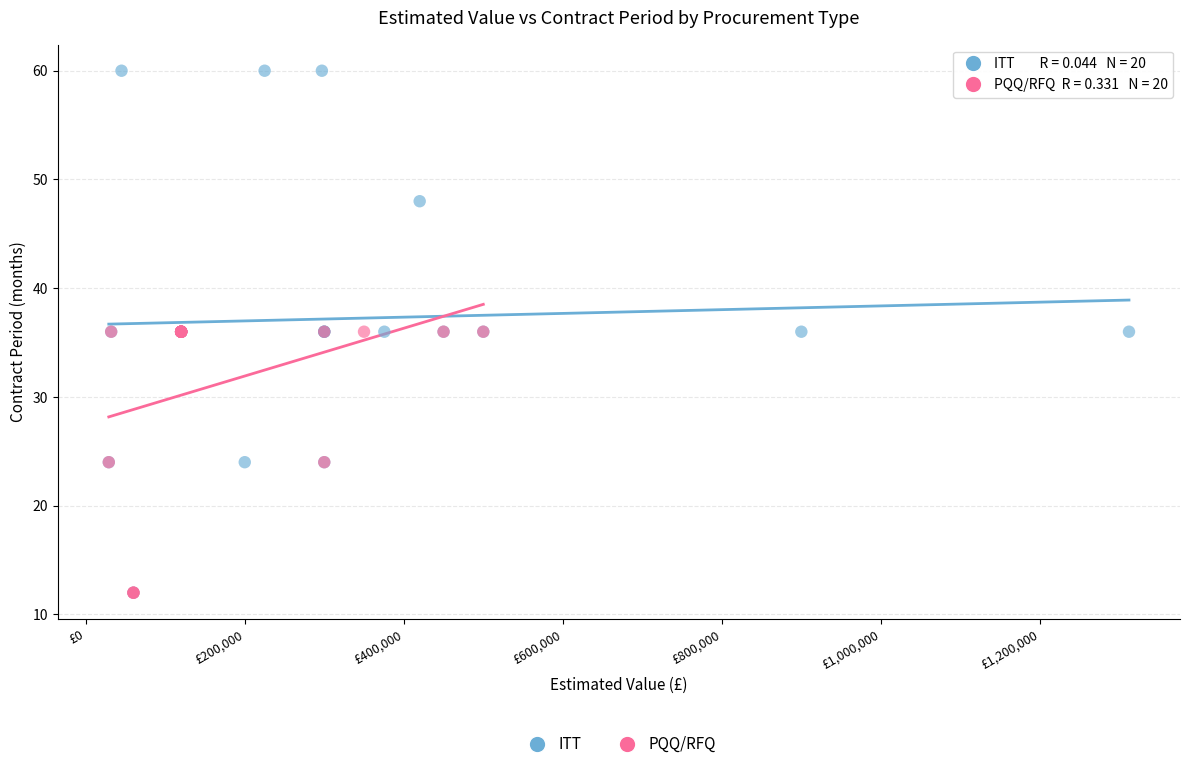

Which series contains the highest Y value?

ITT